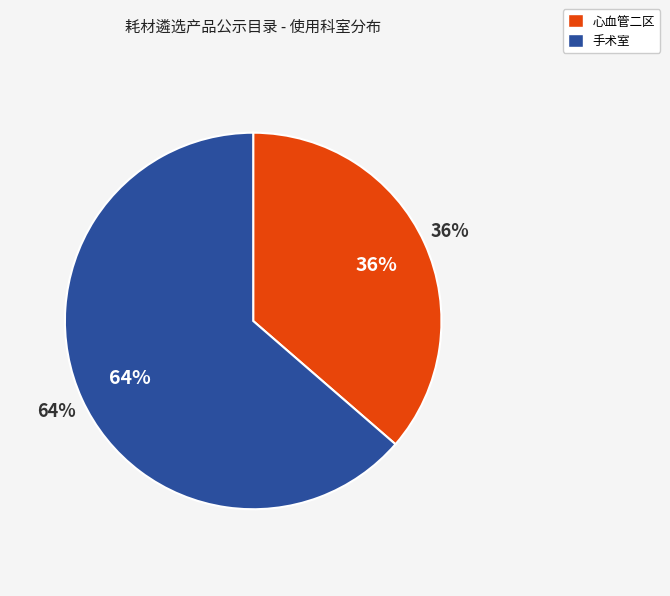

The 手术室 slice represents 64% of the pie. True or false?

True